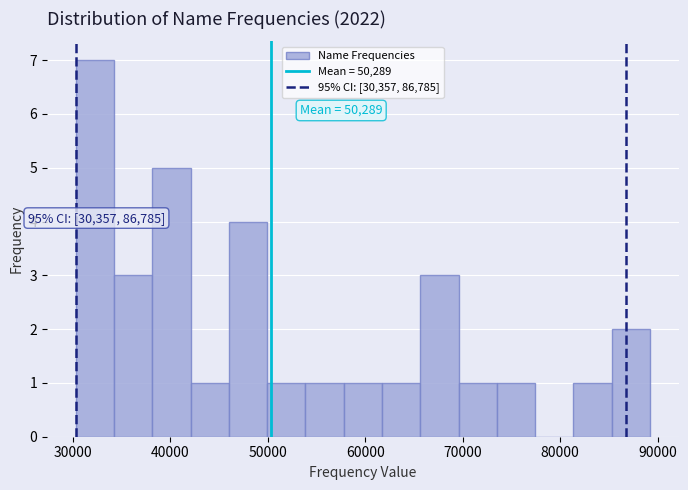

Around what value on the x-axis is the tallest bar? Give the approximate position of its centre, as read against the axis.

32000